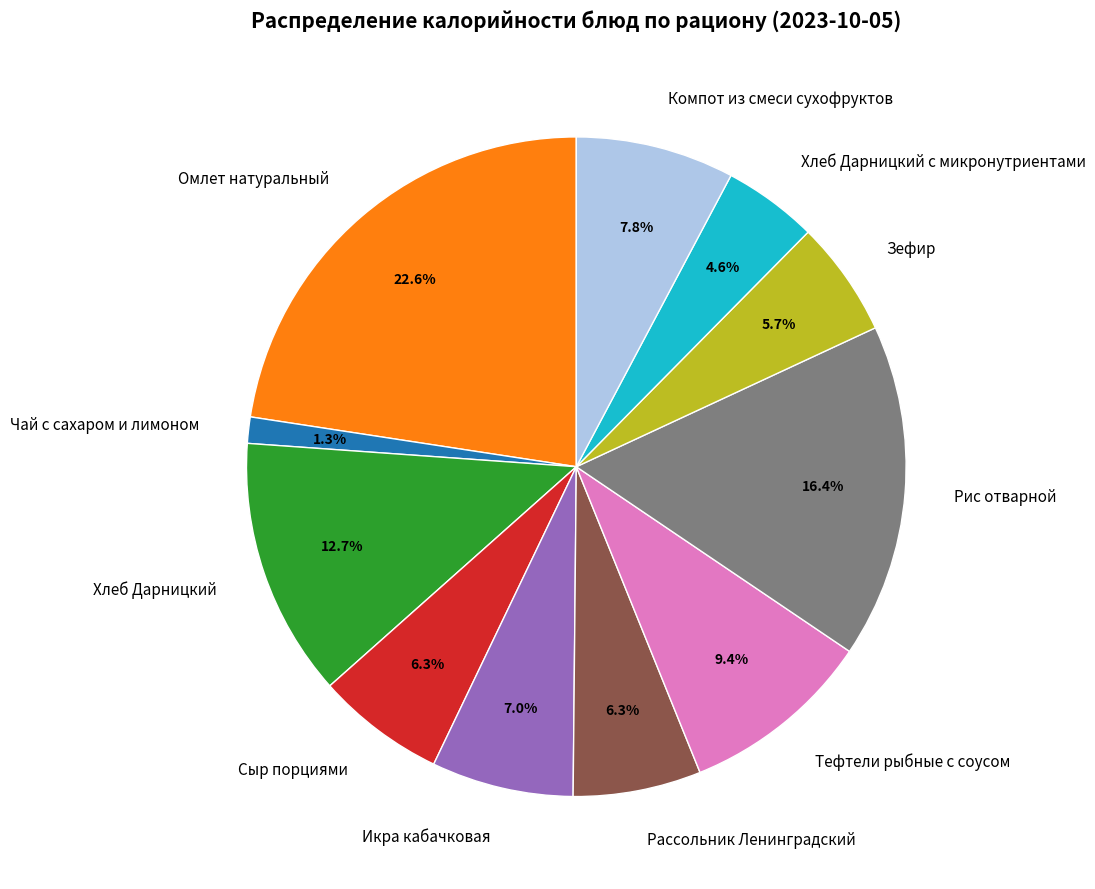

To the nearest percent, what portion does Тефтели рыбные с соусом represent?

9%